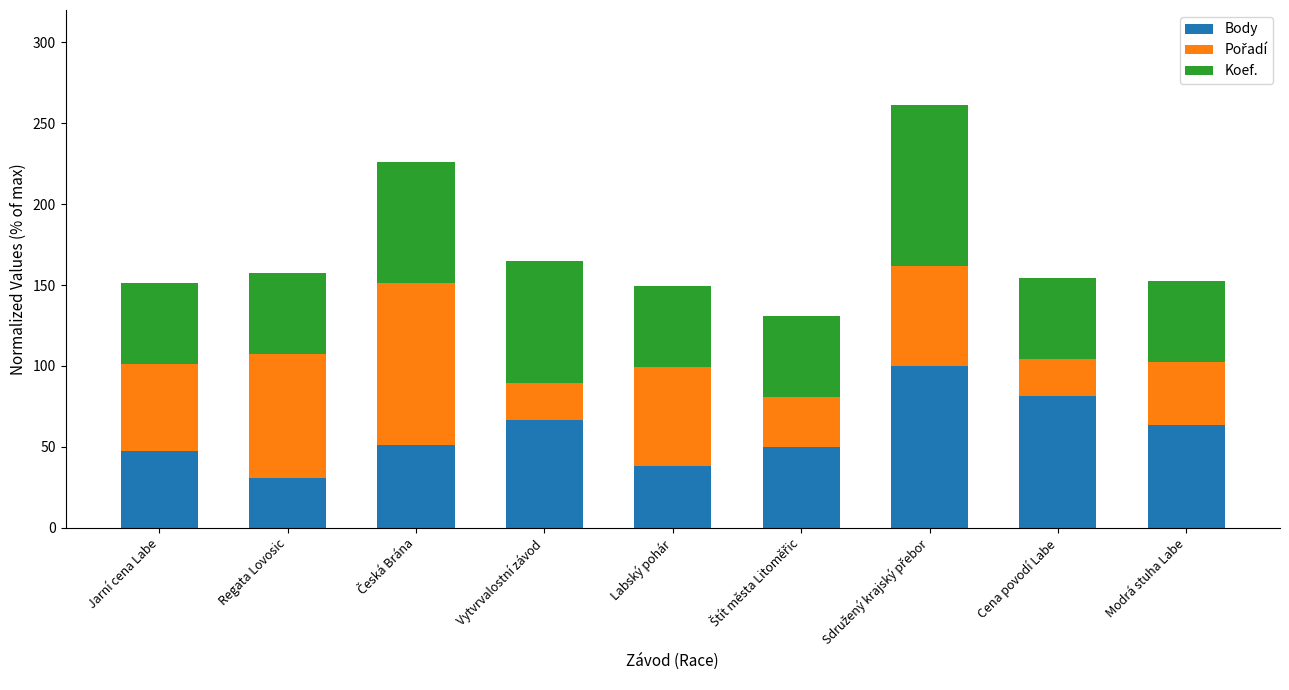

What is the highest value of the Body series?

100.0